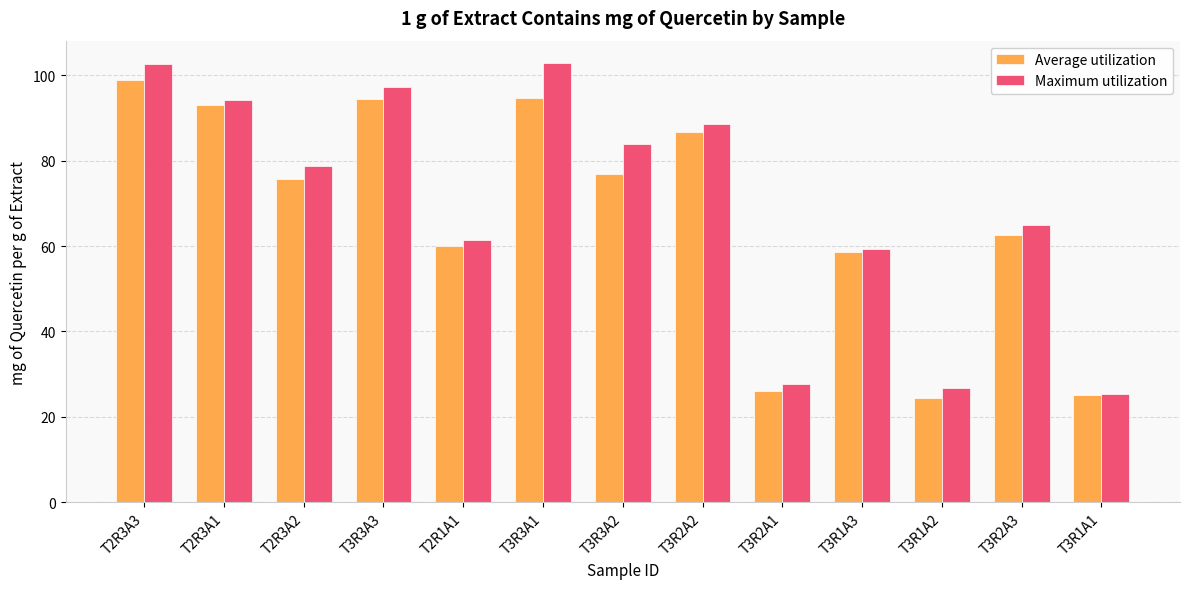

Which series changed the most between T3R3A2 and T3R1A2?

Maximum utilization